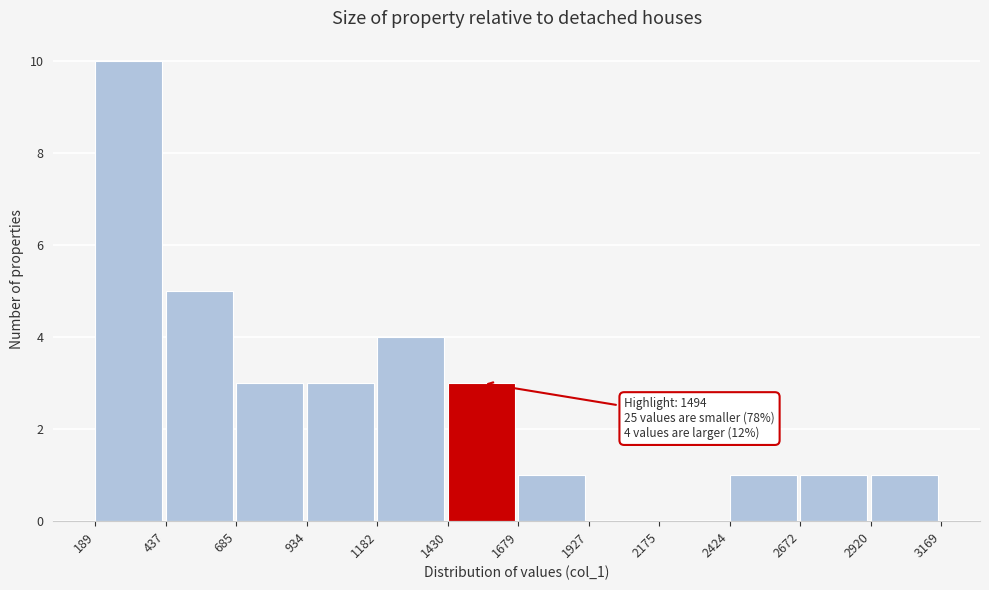

Over which range of the x-axis is the bar tallest?

189 to 437